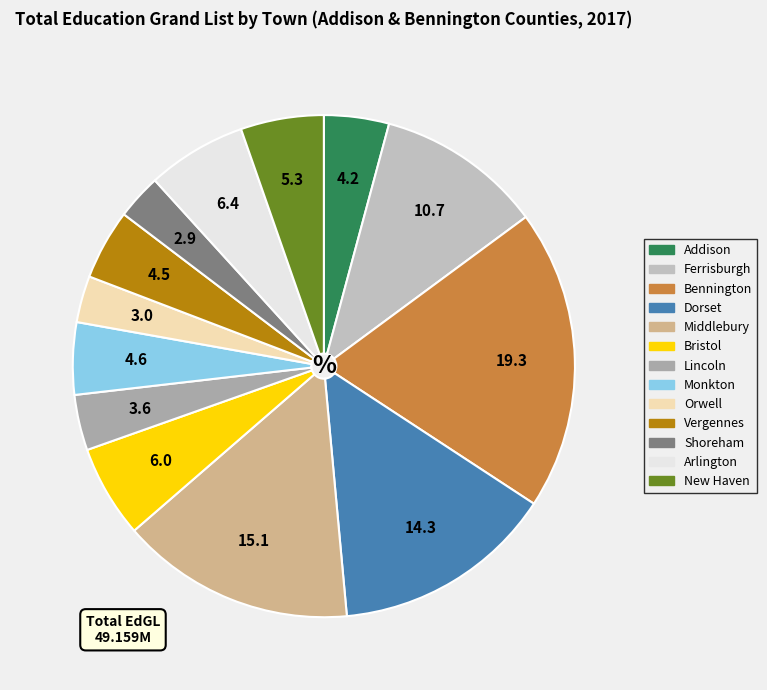

How many segments does this pie chart have?

13